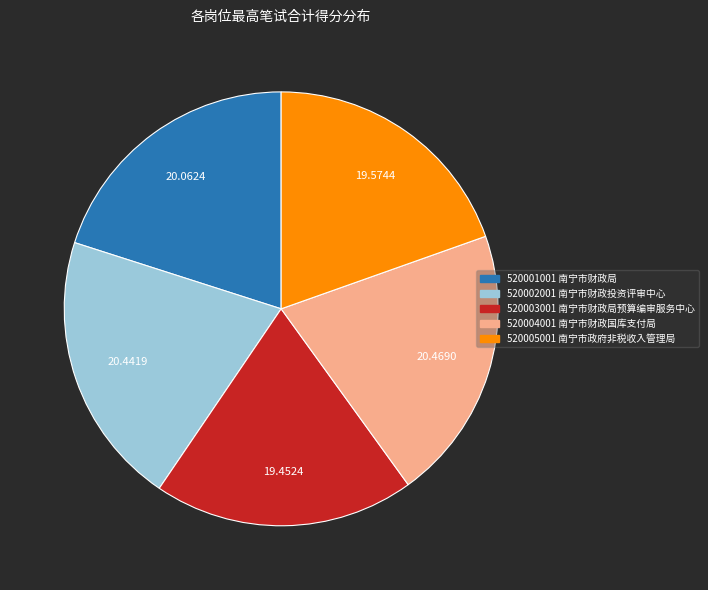

Combined, do 520001001 and 520003001 account for over 50%?

No